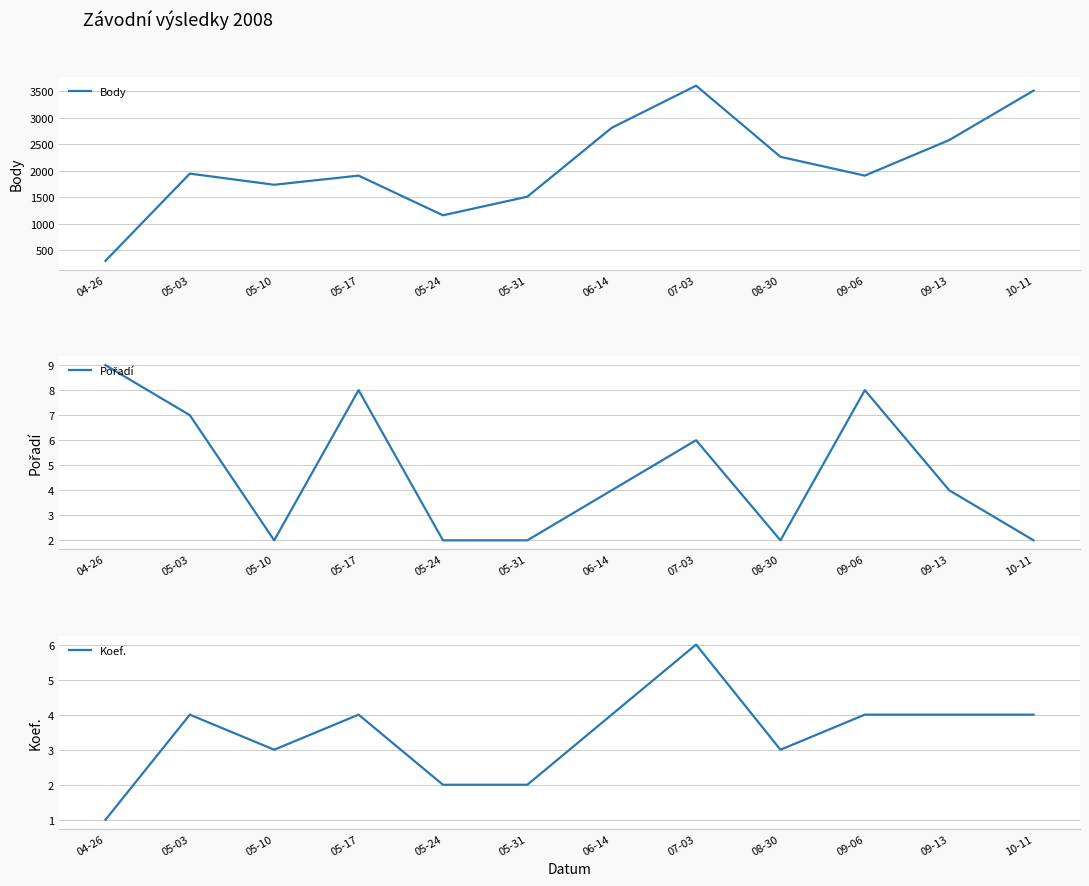

At which category does the chart reach its minimum across all series?

04-26